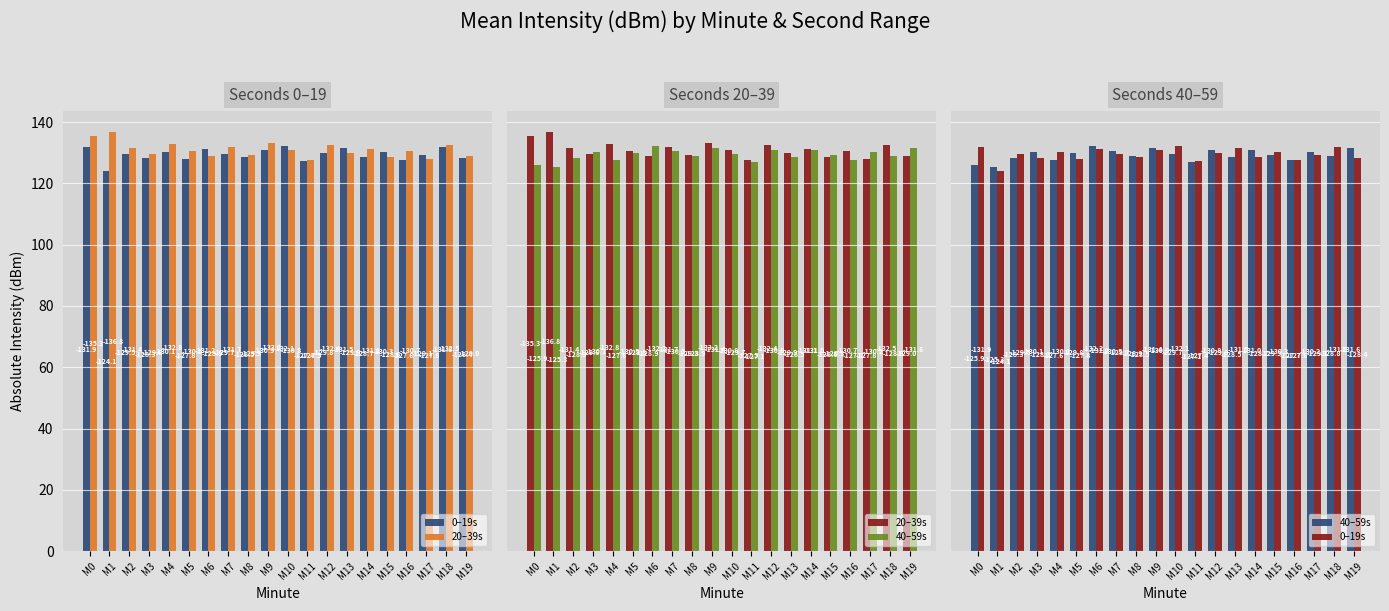

Read the 20–39s value at M10.

130.8